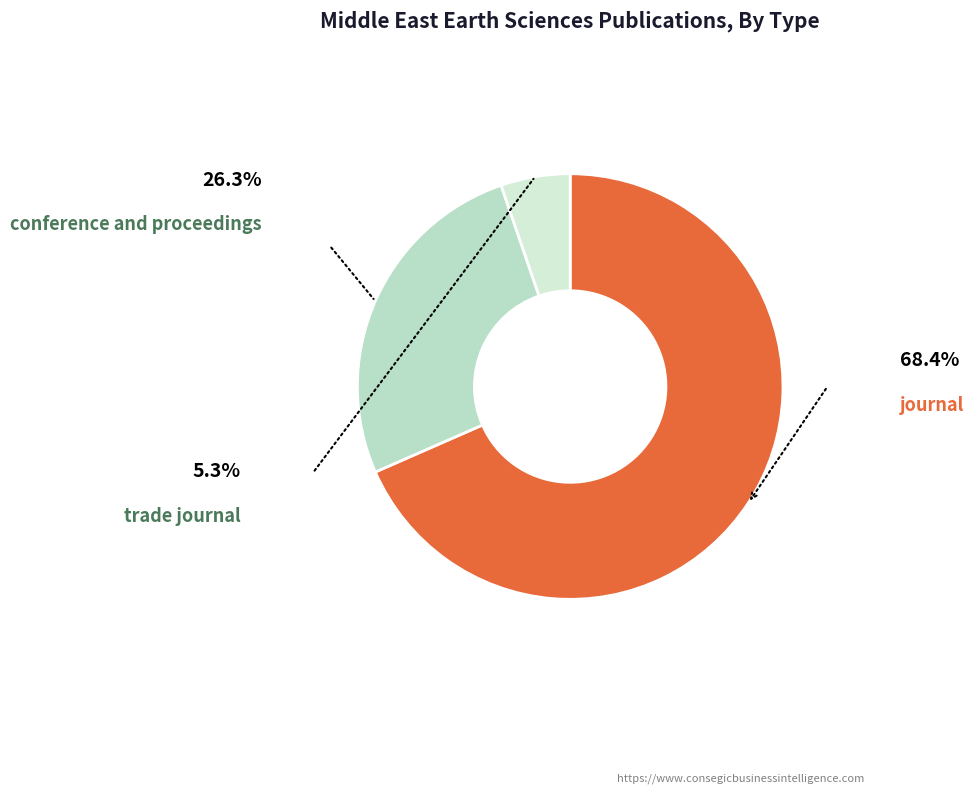

To the nearest percent, what percentage of the pie is trade journal?

5%